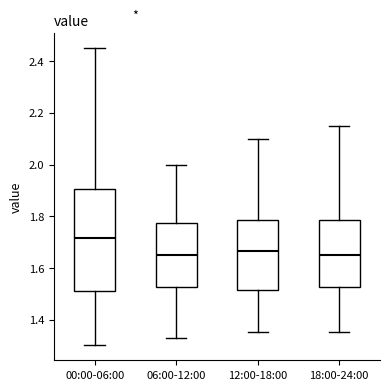

Where is the lower edge of the box for 00:00-06:00 on the y-axis? The values are not printed on the chart, so give them approximately, as read against the axis.

1.52